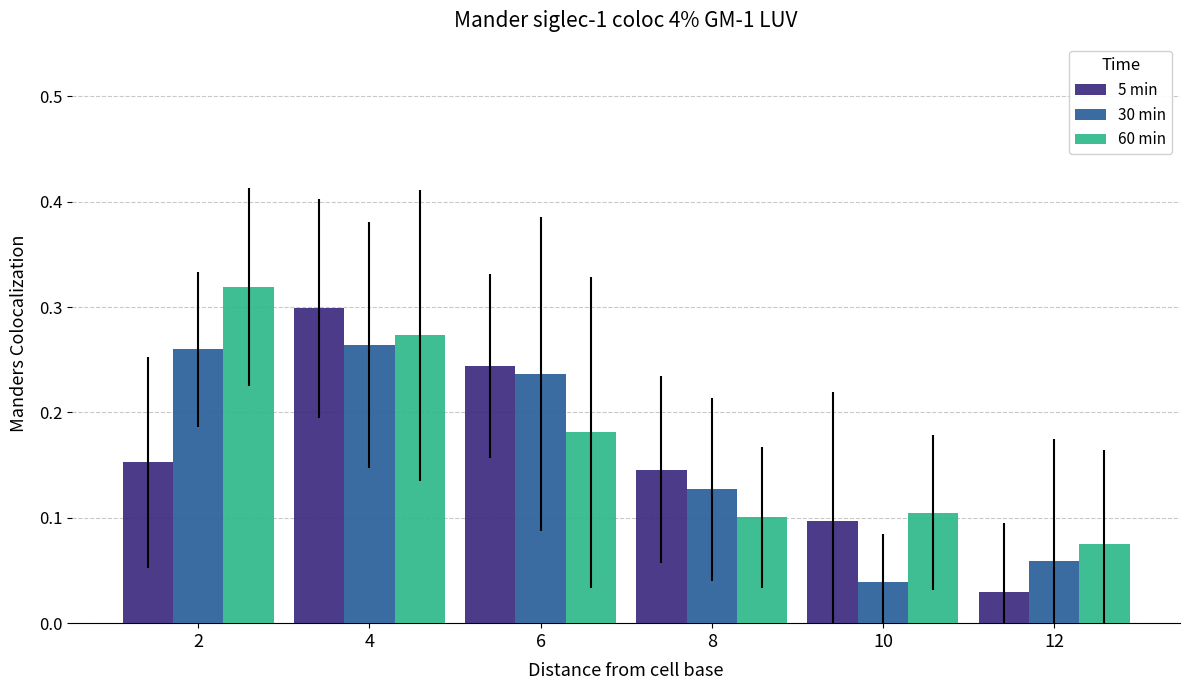

What is the sum of all 60 min values?

1.1